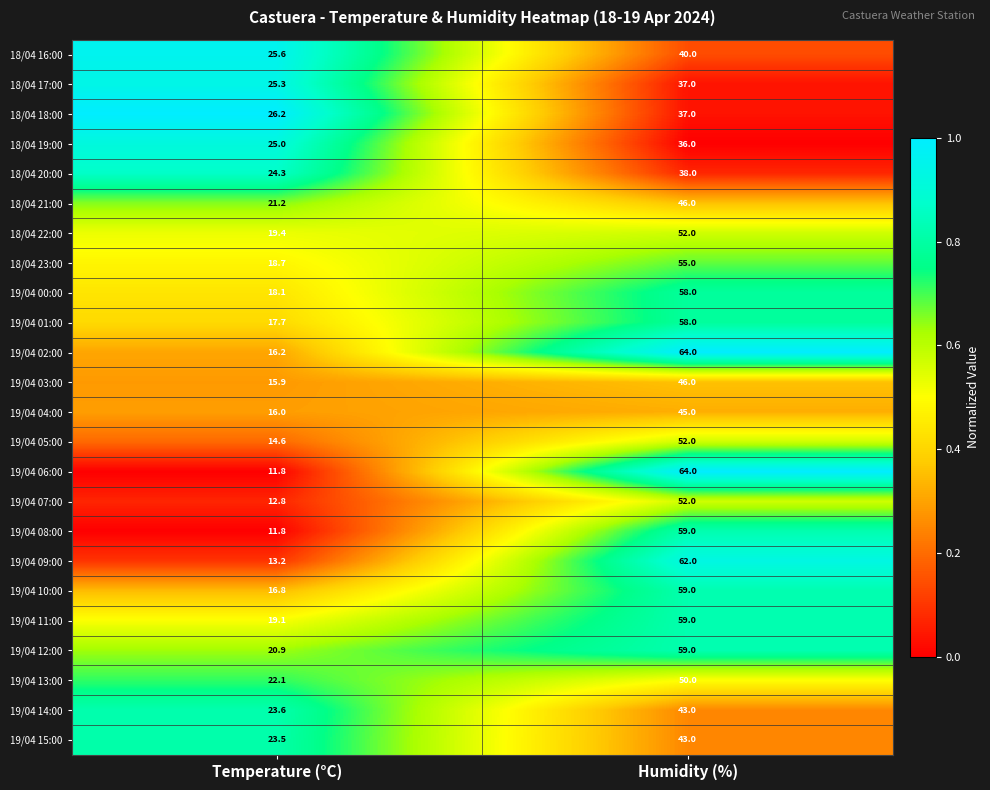

Count the number of data series in this chart.

24